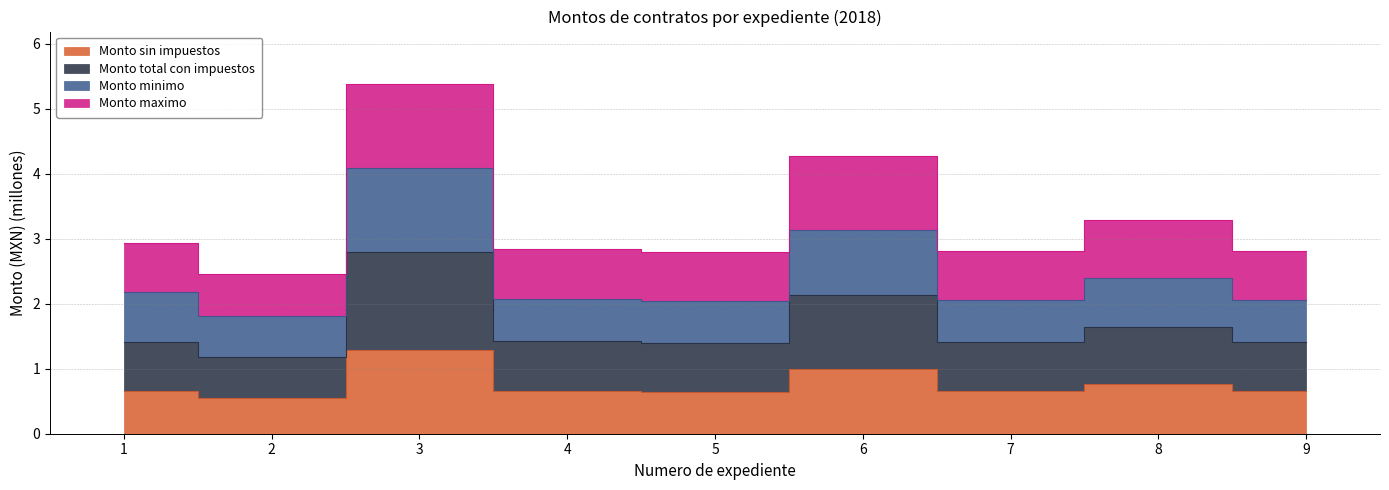

True or false: Monto maximo and Monto minimo cross at least once.

False